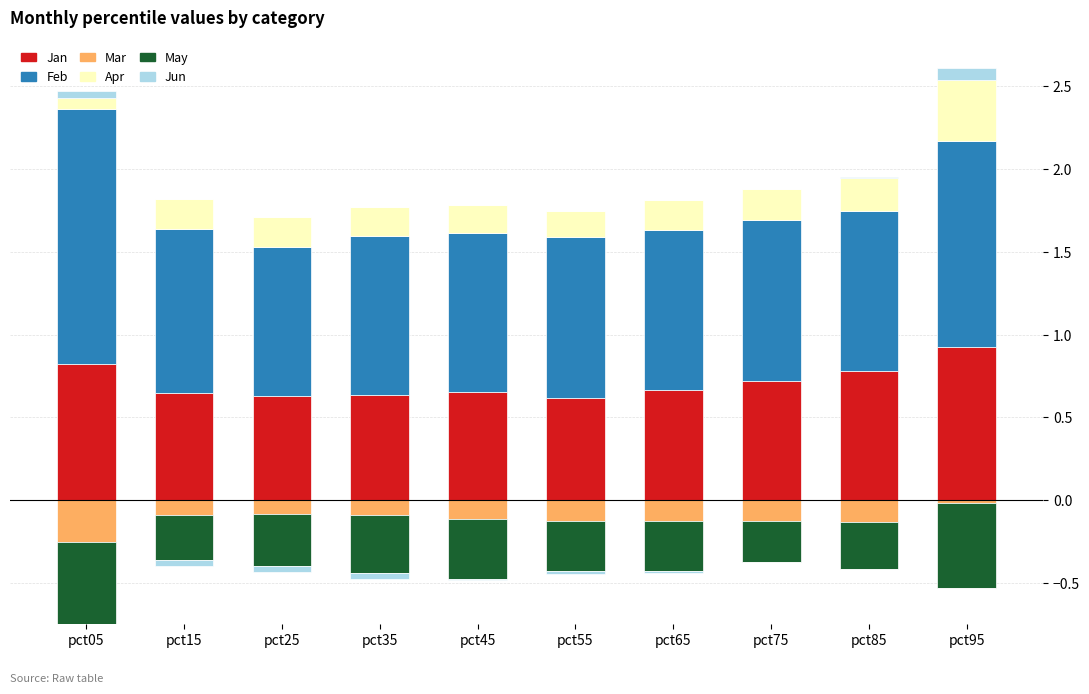

List the series in order of their peak value, highest first.

Feb, Jan, Apr, Jun, Mar, May